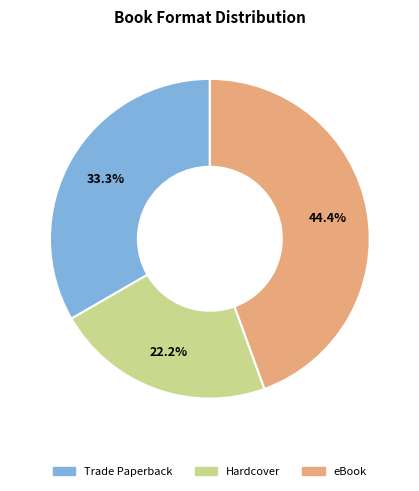

Does any single category account for the majority?

No